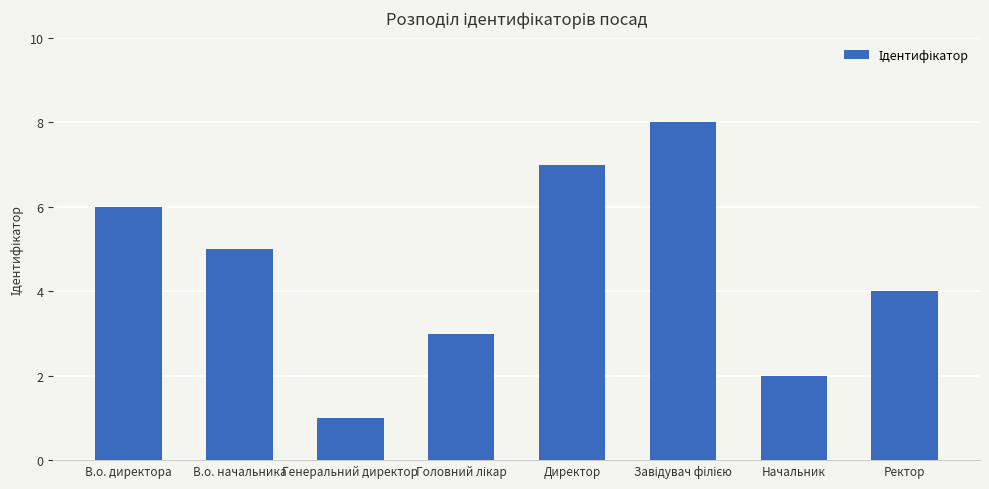

Are the bars horizontal?

No